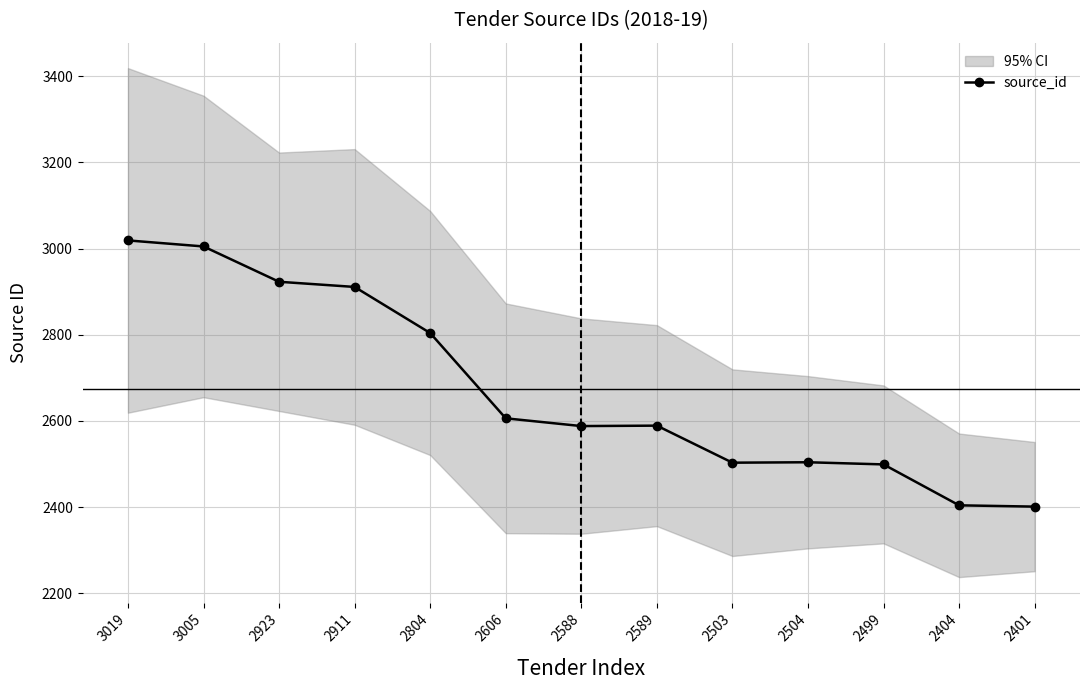

What is the sum of the values at 2589 and 2923?

5512